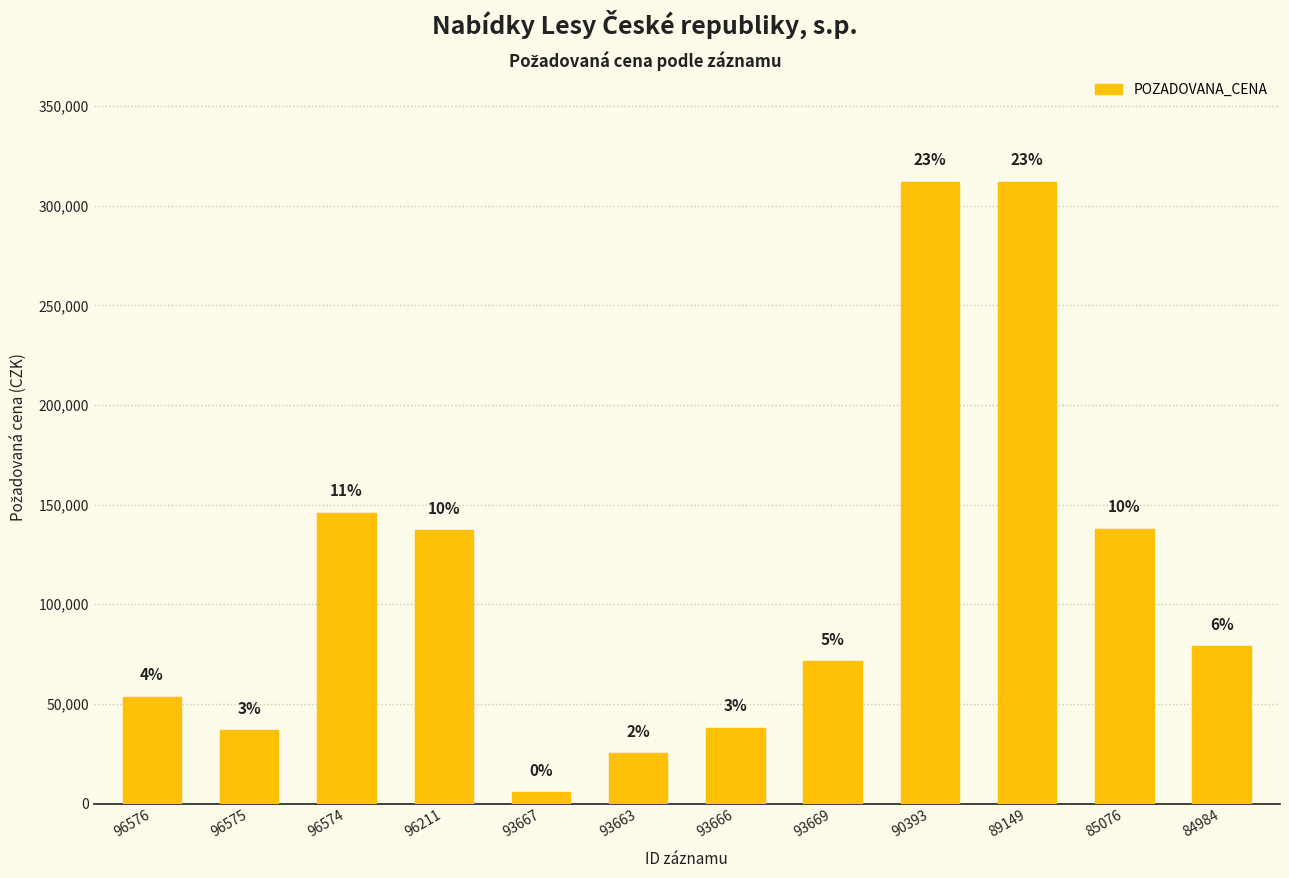

At which category does the chart reach its peak across all series?

90393